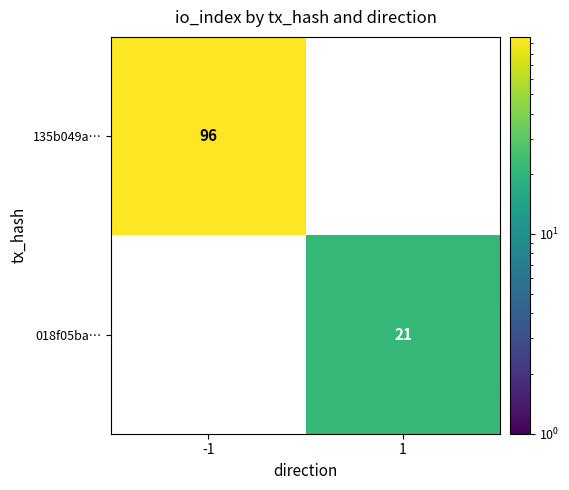

True or false: 018f05ba… has a value of 21 at 1.

True